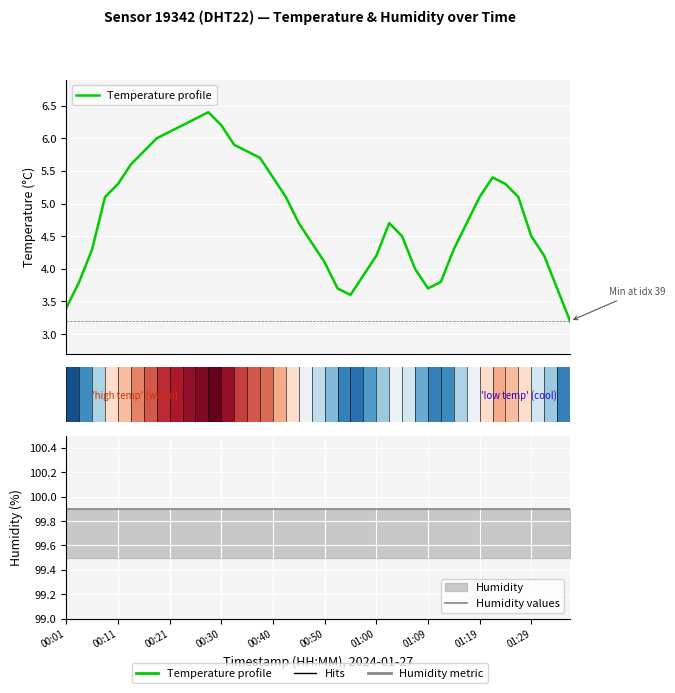

Which series has the largest range (max minus min)?

Temperature profile